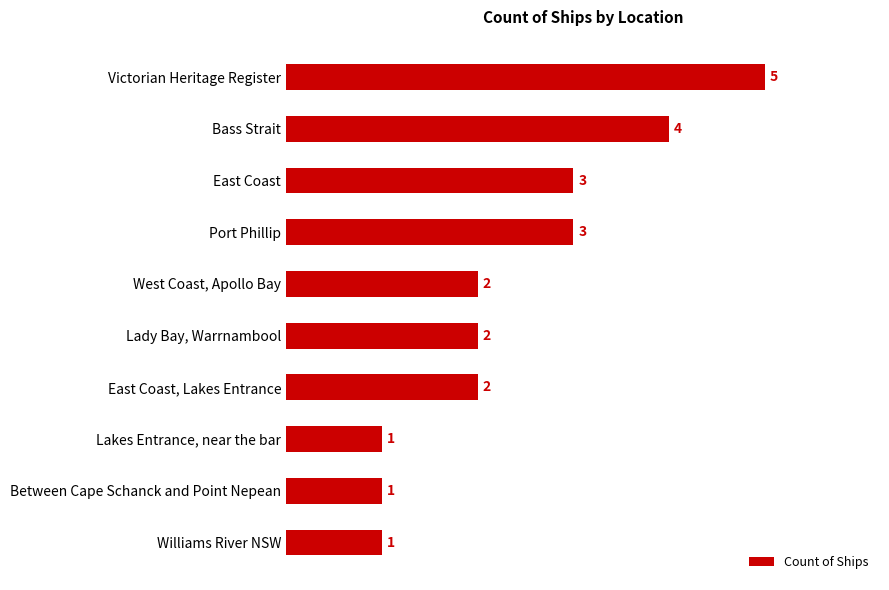

Count the number of data series in this chart.

1